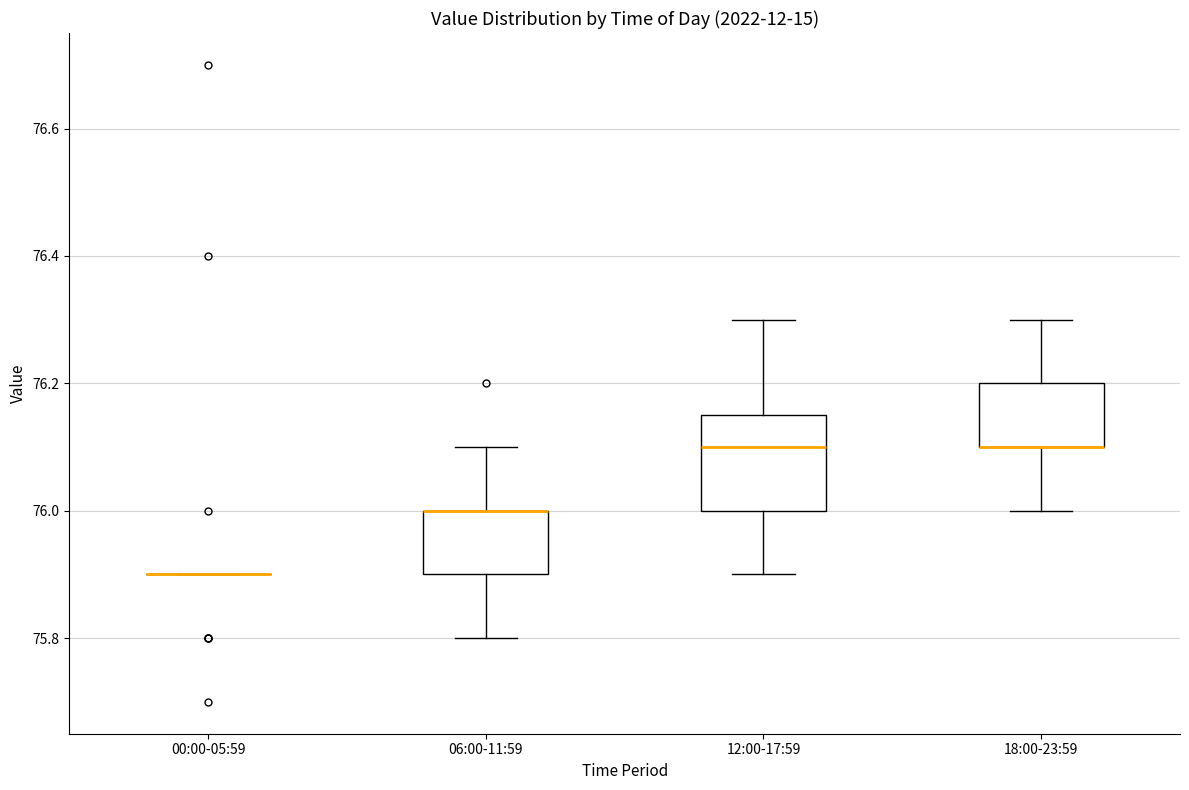

Reading left to right, read every box against the y-axis: the position of its median line, the range the box covers, and the ends of its whiskers. The values are not printed on the chart, so give them approximately, as read against the axis.

00:00-05:59: box collapsed to a line at 75.90, whiskers 75.90 to 75.90
06:00-11:59: median 76.00 (drawn on the box's upper edge), box 75.90 to 76.00, whiskers 75.80 to 76.10
12:00-17:59: median 76.10, box 76.00 to 76.16, whiskers 75.90 to 76.30
18:00-23:59: median 76.10 (drawn on the box's lower edge), box 76.10 to 76.20, whiskers 76.00 to 76.30